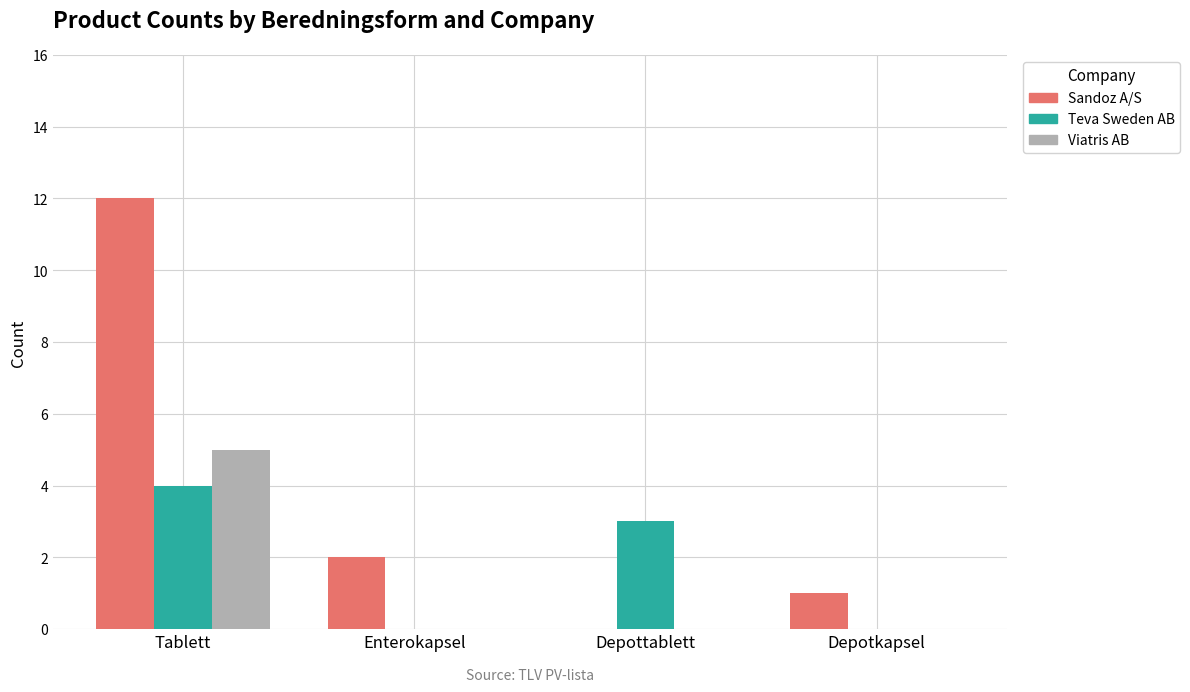

What is the total value across all series at Depottablett?

3